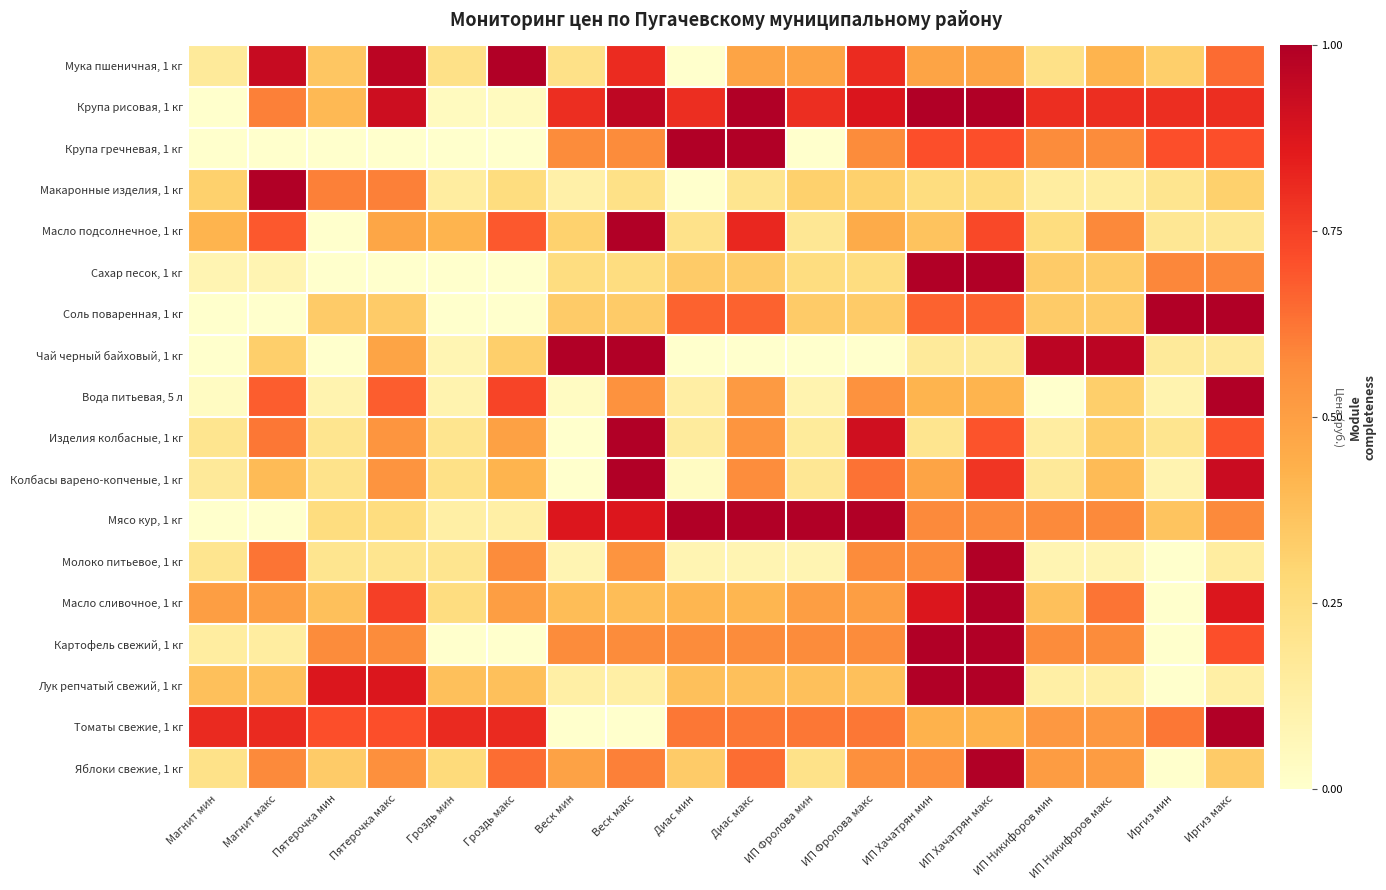

What is the maximum value shown in the chart?

1.0